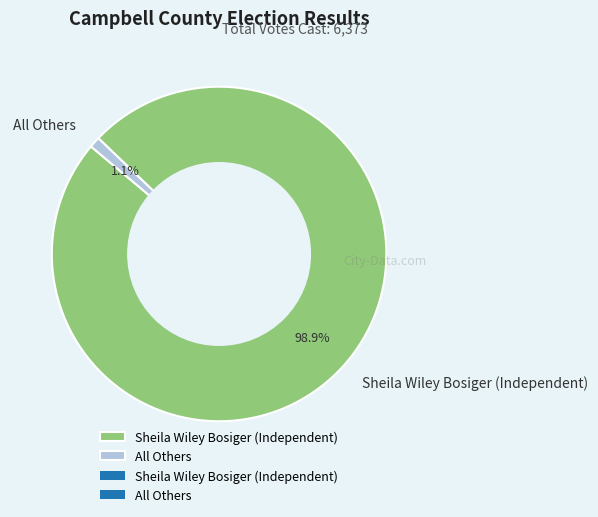

How many segments does this pie chart have?

2